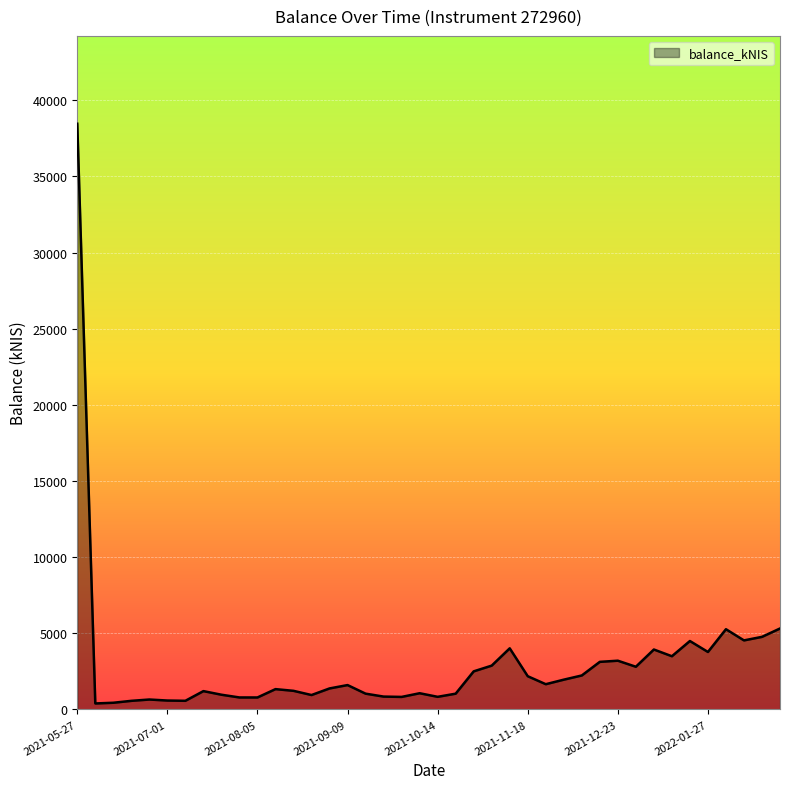

How many values exceed 1600?

20